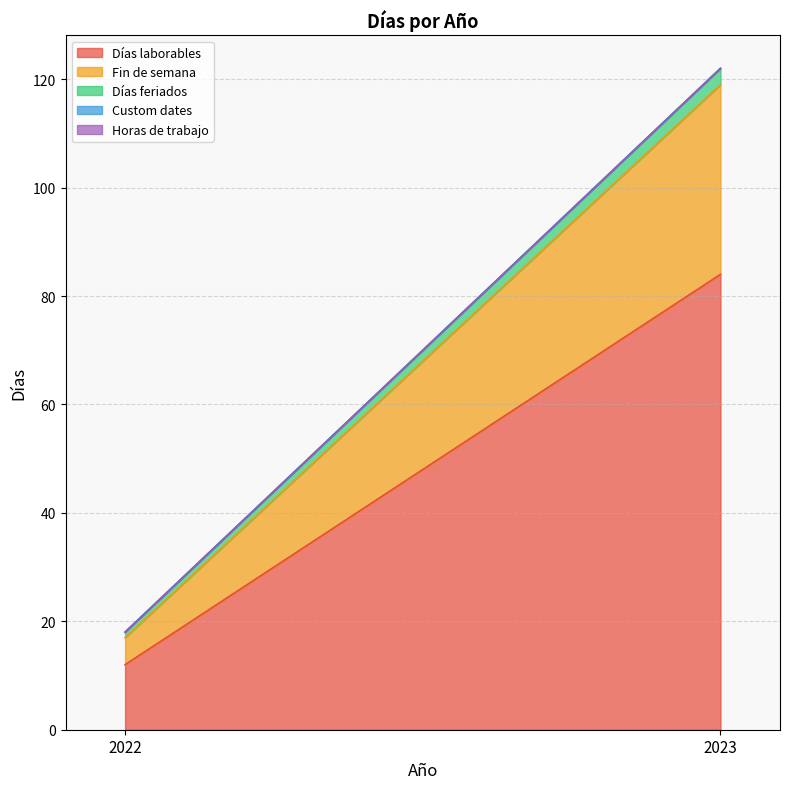

How many categories are shown in the chart?

2